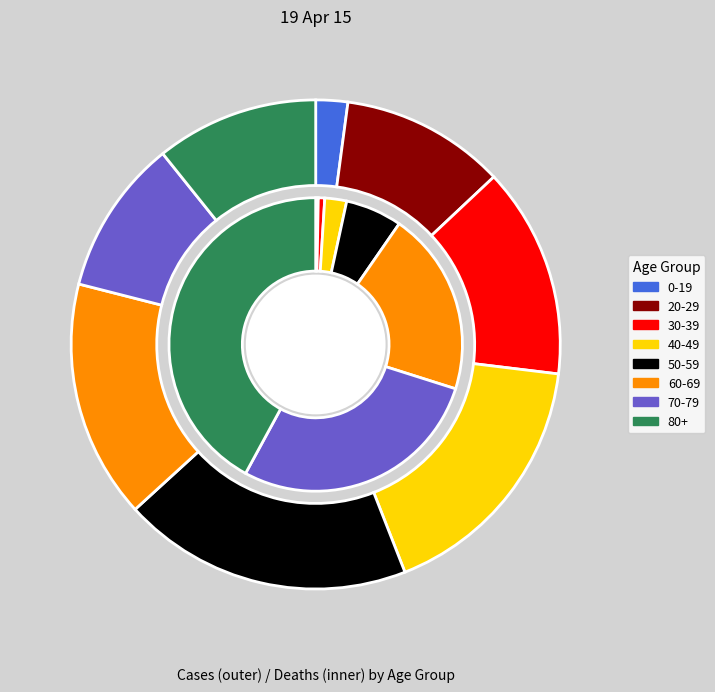

How many slices are in this pie chart?

8